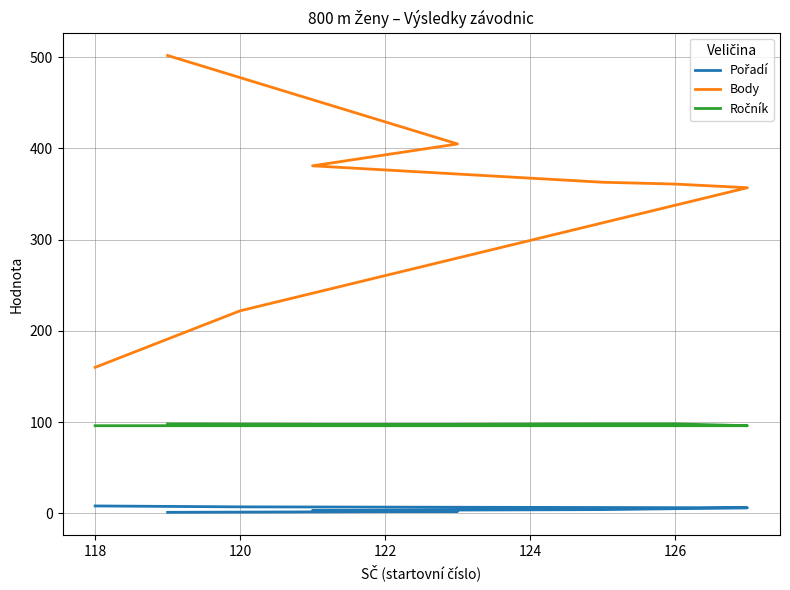

What is the value of the Ročník point at the 7th from the left?

96